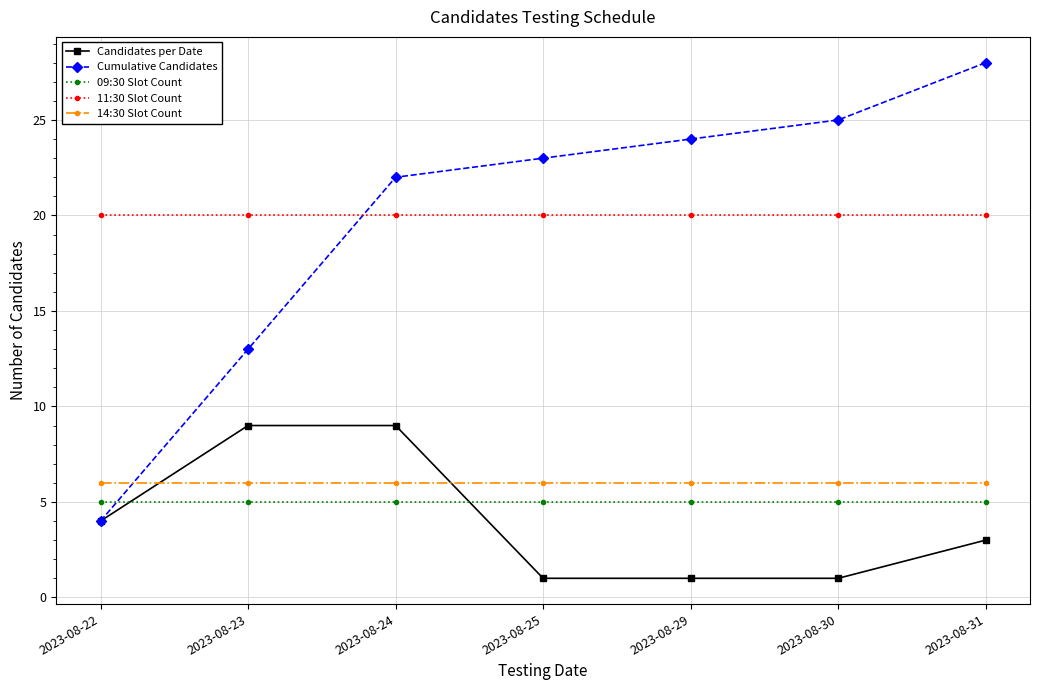

The Cumulative Candidates series shows 23 at 2023-08-25. True or false?

True